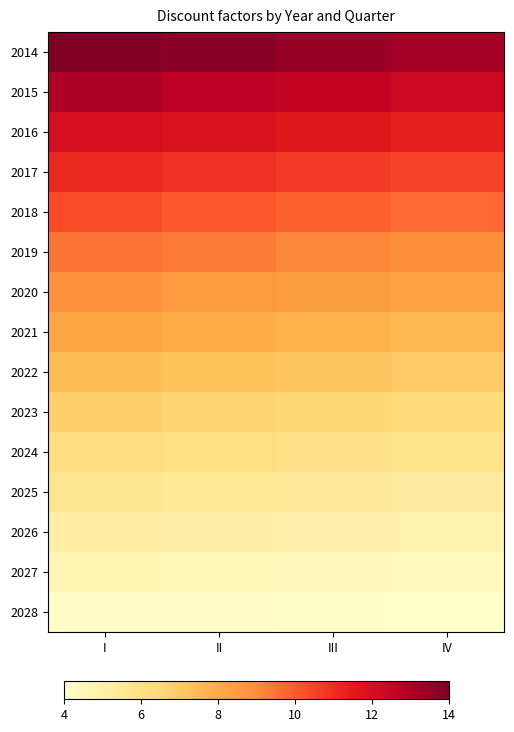

Rank the series by their maximum value, from highest to lowest.

2014, 2015, 2016, 2017, 2018, 2019, 2020, 2021, 2022, 2023, 2024, 2025, 2026, 2027, 2028